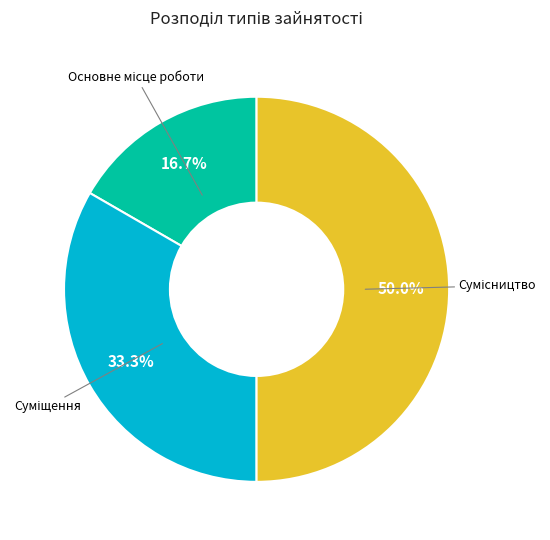

How many segments does this pie chart have?

3